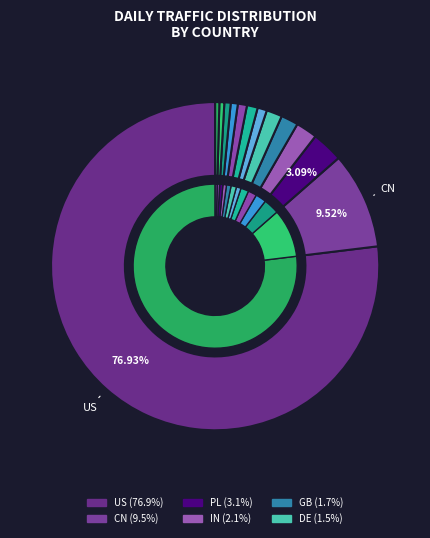

What is the majority slice?

US